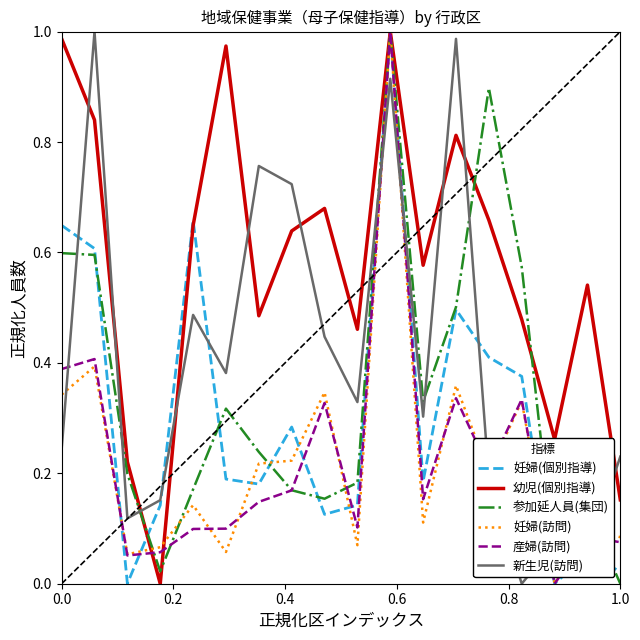

Which series has the largest total across all categories?

幼児(個別指導)